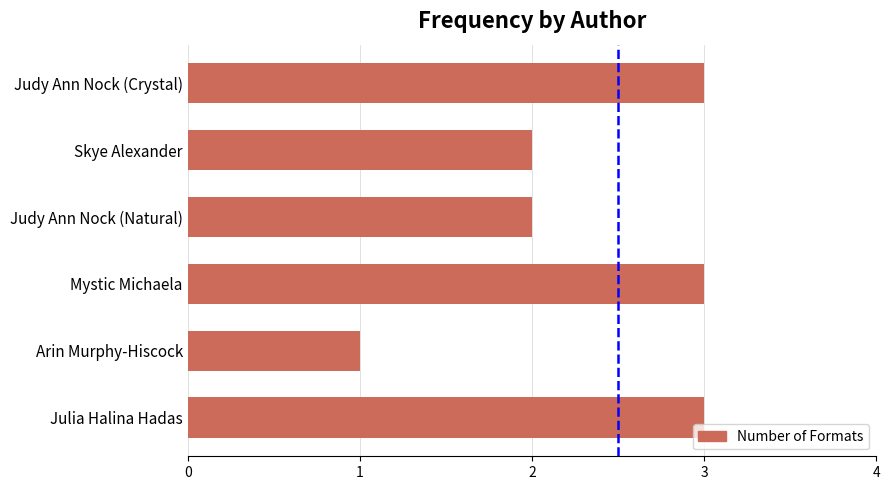

Reading top to bottom, list all the values displayed in this chart.

Judy Ann Nock (Crystal)=3	Skye Alexander=2	Judy Ann Nock (Natural)=2	Mystic Michaela=3	Arin Murphy-Hiscock=1	Julia Halina Hadas=3